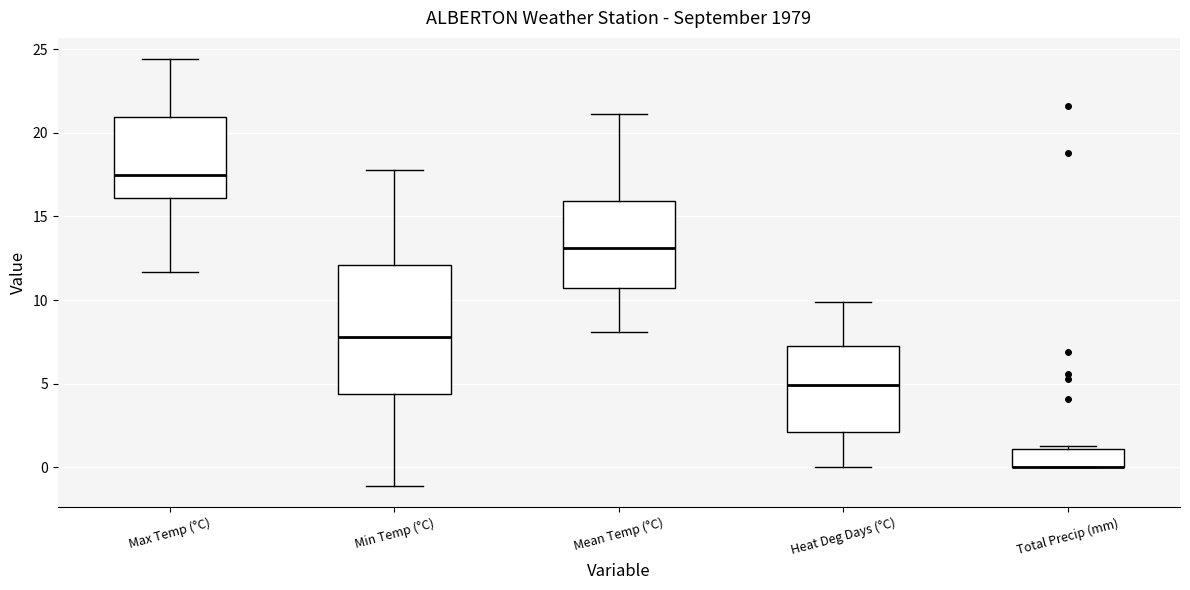

Reading left to right, transcribe this box plot: for each box, give where its median line is, the range the box spans, and where its two whiskers end, as read against the y-axis. The values are not printed on the chart, so give them approximately, as read against the axis.

Max Temp (°C): median 17.5, box 16.0 to 21.0, whiskers 11.5 to 24.5
Min Temp (°C): median 8.0, box 4.5 to 12.0, whiskers -1.0 to 18.0
Mean Temp (°C): median 13.0, box 10.5 to 16.0, whiskers 8.0 to 21.0
Heat Deg Days (°C): median 5.0, box 2.0 to 7.5, whiskers 0.0 to 10.0
Total Precip (mm): median 0.0 (drawn on the box's lower edge), box 0.0 to 1.0, whiskers 0.0 to 1.5